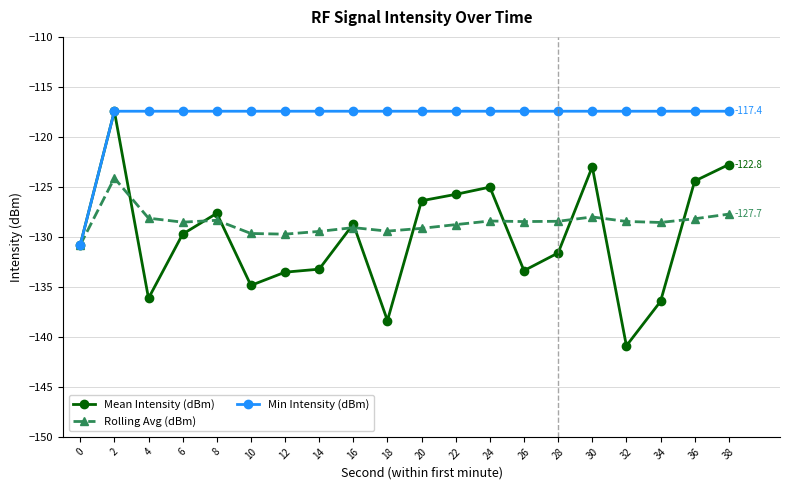

The Min Intensity (dBm) series shows -117.4 at 18. True or false?

True